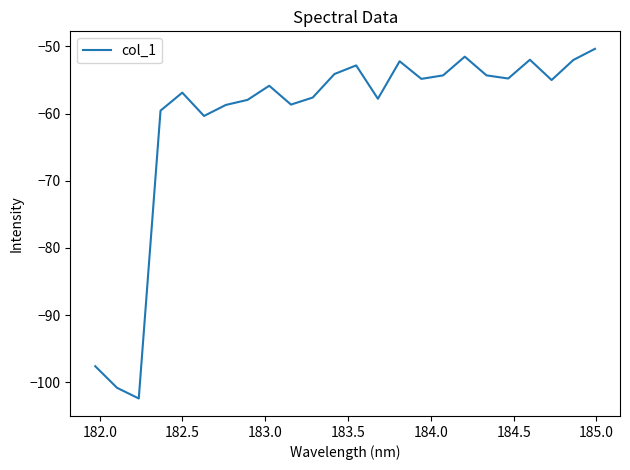

What is the maximum value shown in the chart?

-50.4